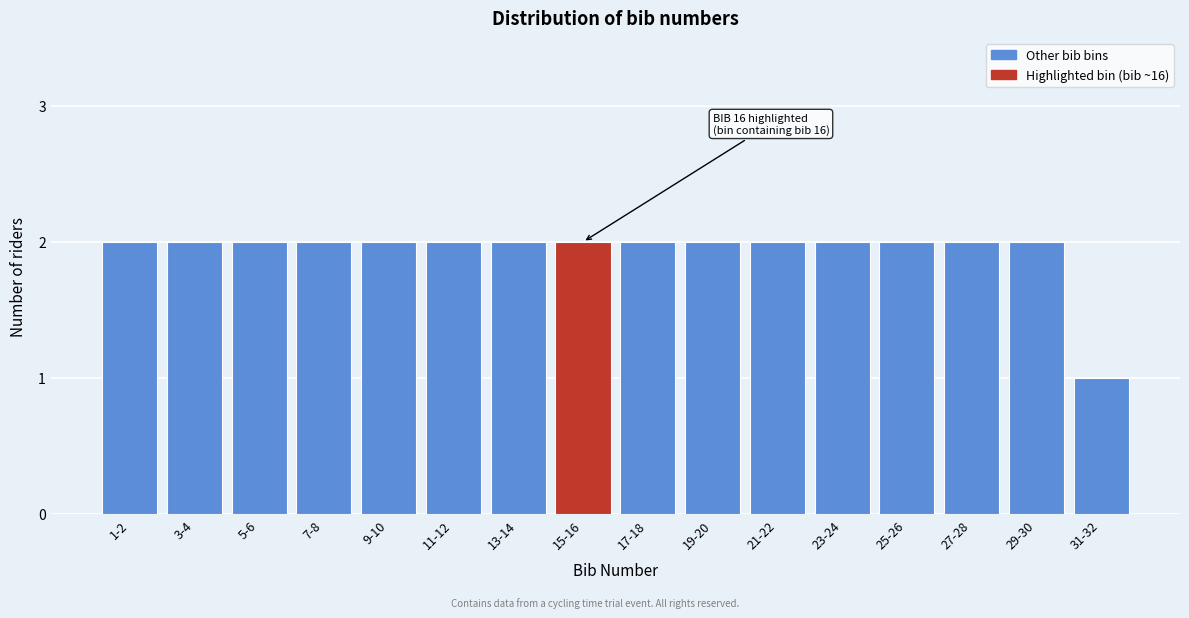

Reading left to right, list all the values displayed in this chart.

2	2	2	2	2	2	2	2	2	2	2	2	2	2	2	1